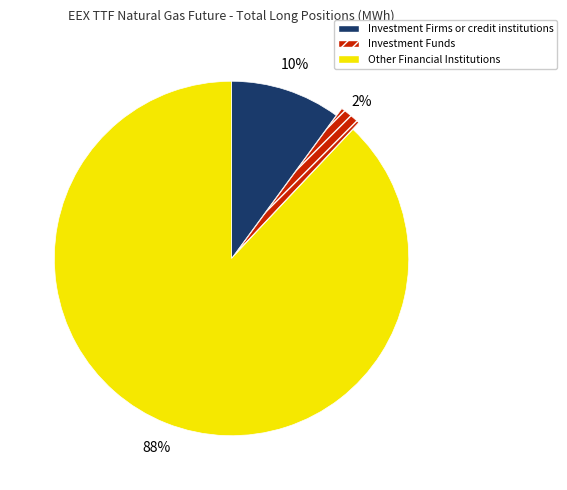

Which slice is the smallest?

Investment Funds